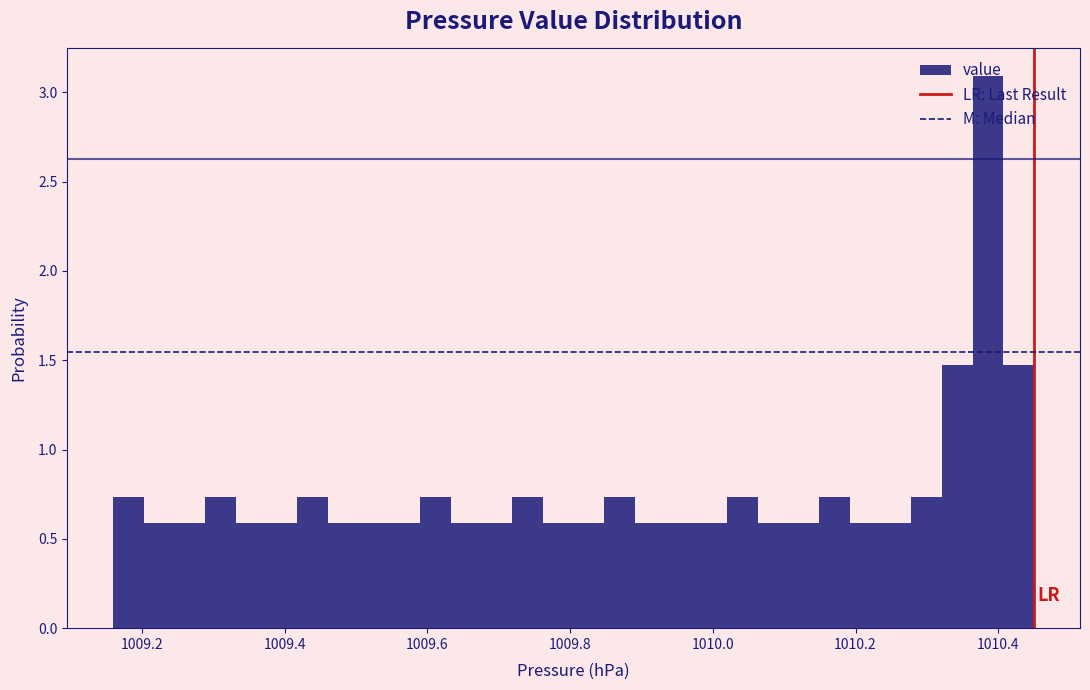

Read against the x-axis, roughly where is the centre of the tallest bar?

1010.38